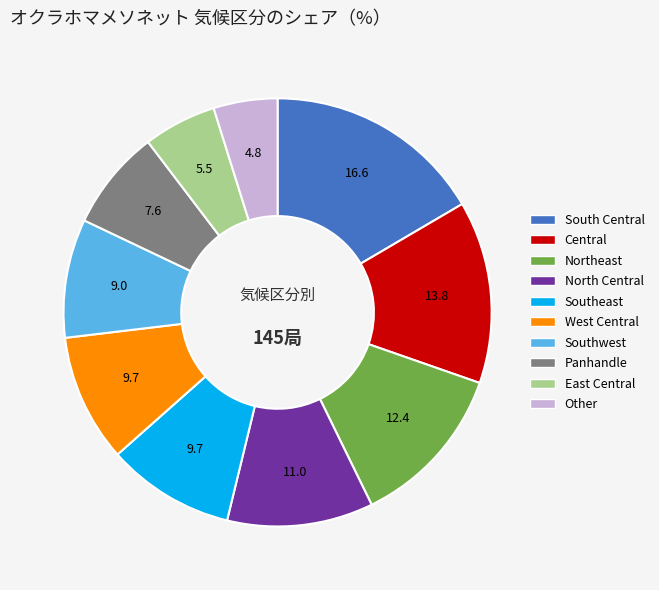

Is there any slice that represents more than half of the pie?

No